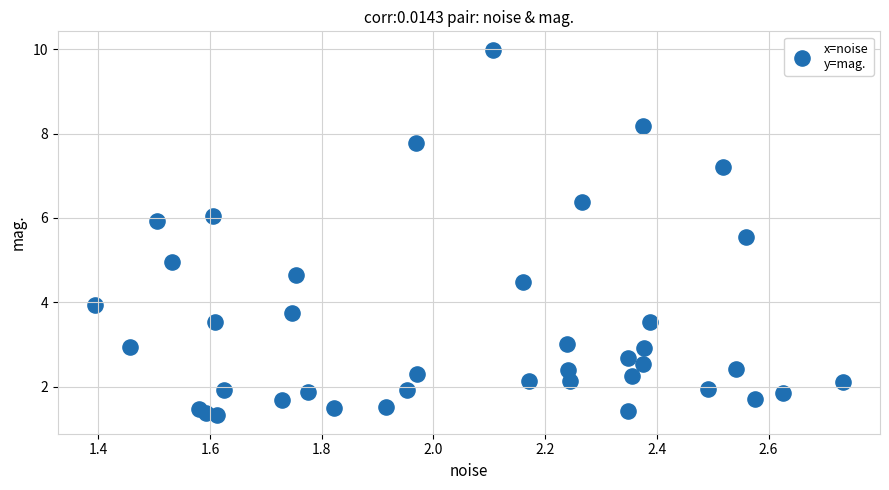

What is the range of X values (max minus min)?

1.3